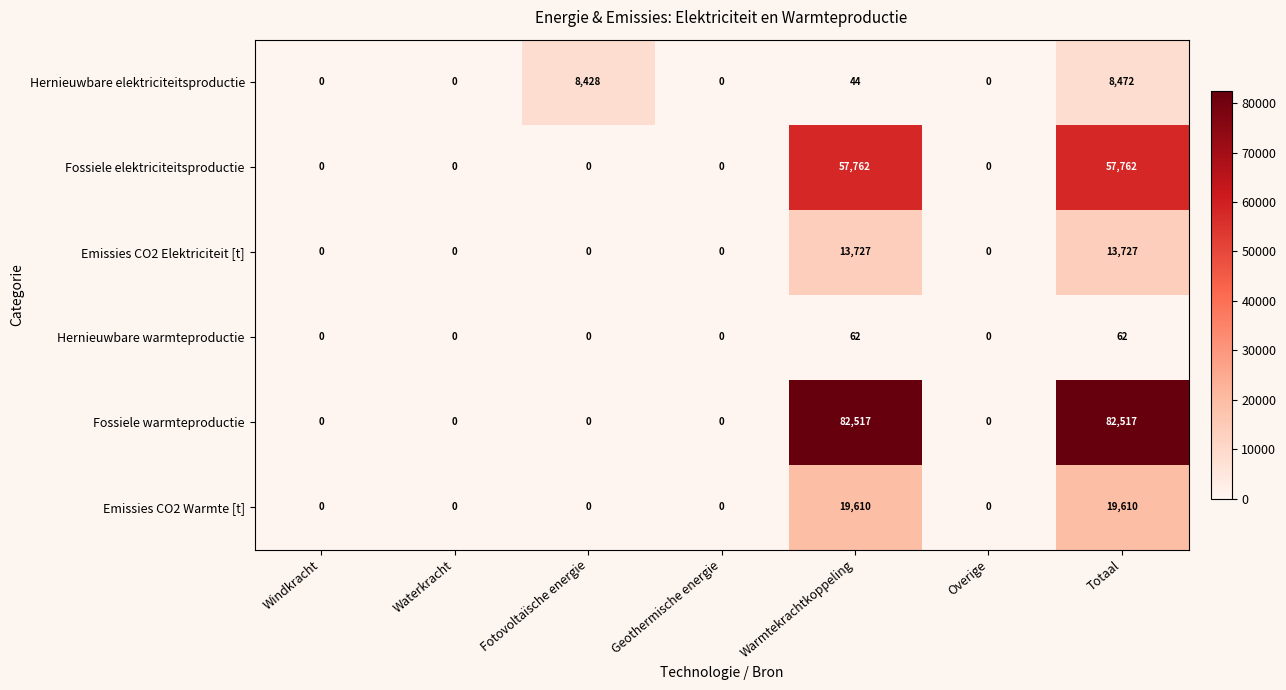

How many Fossiele warmteproductie values are between 0 and 82517?

7